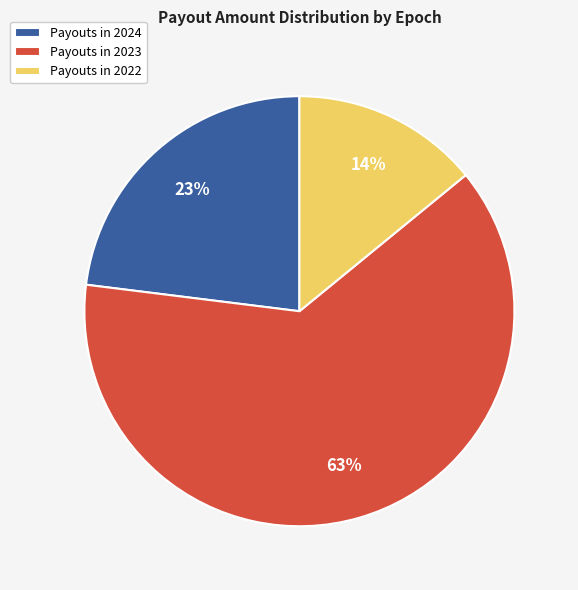

To the nearest percent, what portion does Payouts in 2022 represent?

14%